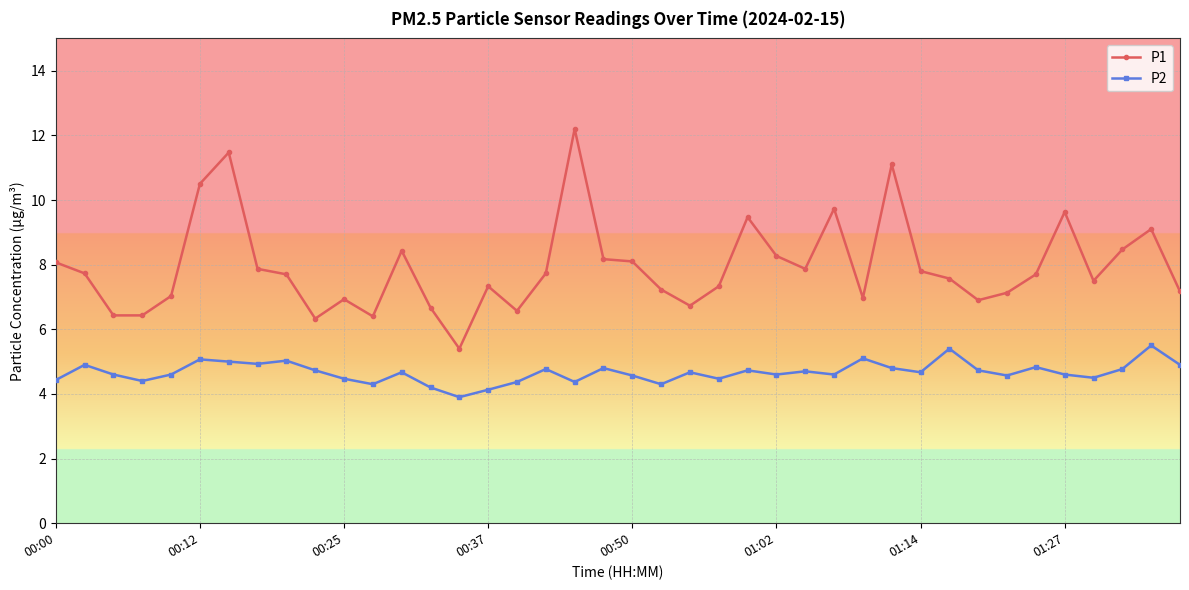

True or false: P1 has more than 2 interior local peaks.

True